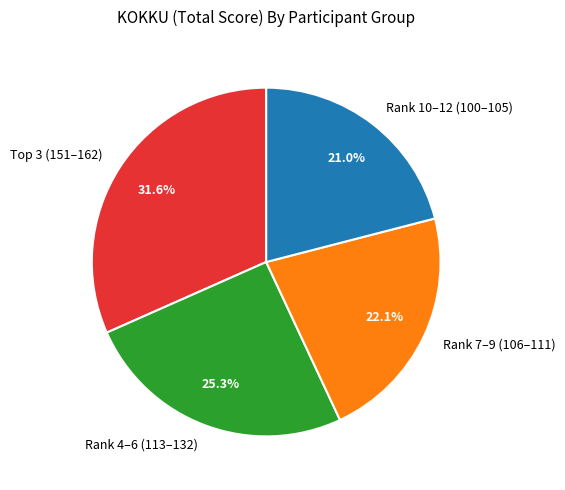

Rank the categories by value from lowest to highest.

Rank 10–12 (100–105), Rank 7–9 (106–111), Rank 4–6 (113–132), Top 3 (151–162)